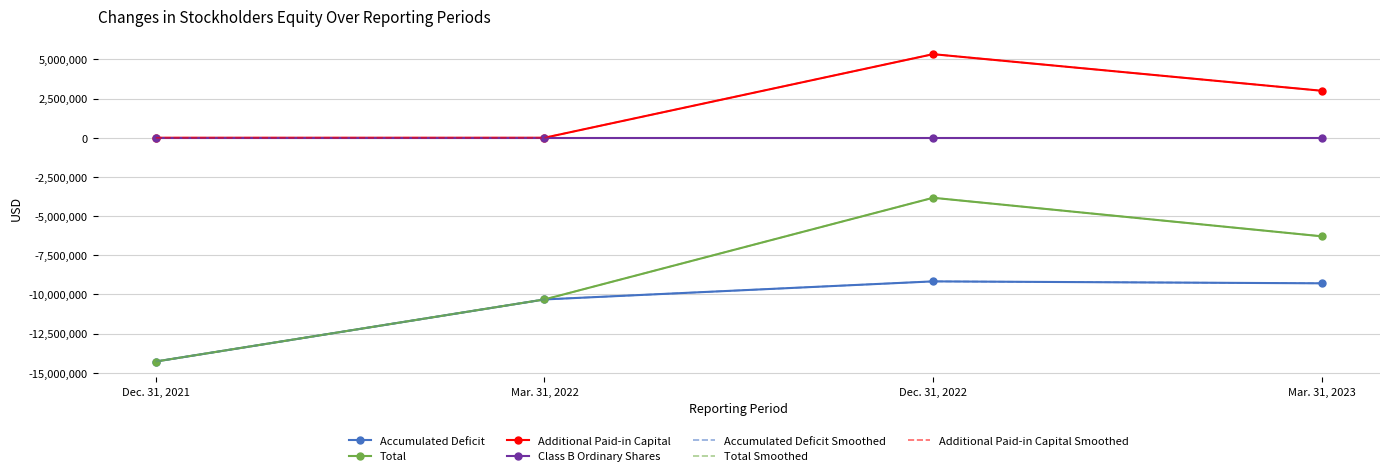

What is the difference between the highest and lowest values at Mar. 31, 2023?

12290503